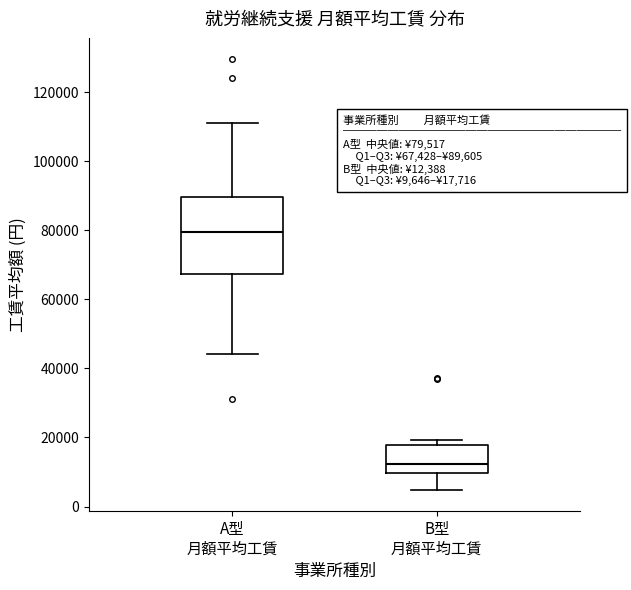

Which box is the tallest, from its lower edge to its upper edge?

A型 月額平均工賃